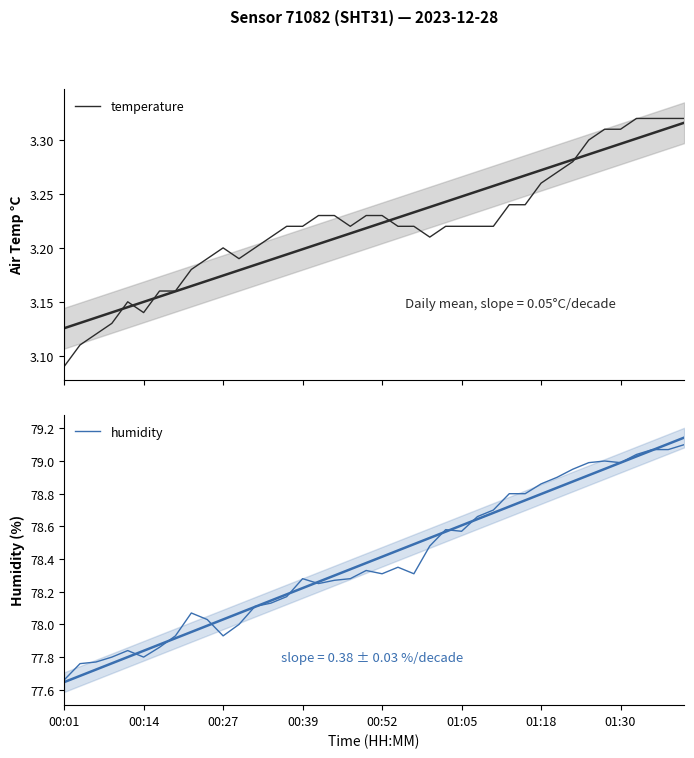

Is this an area chart (filled region under the line)?

No